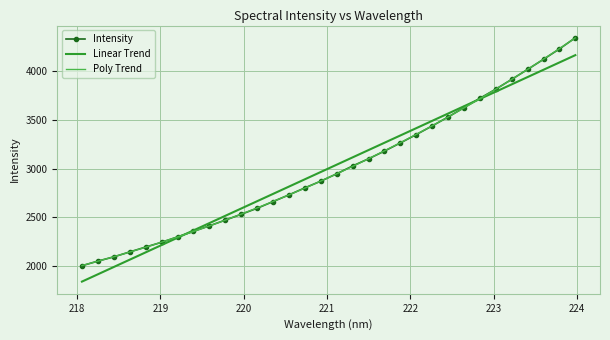

What is the minimum value shown in the chart?

1844.7